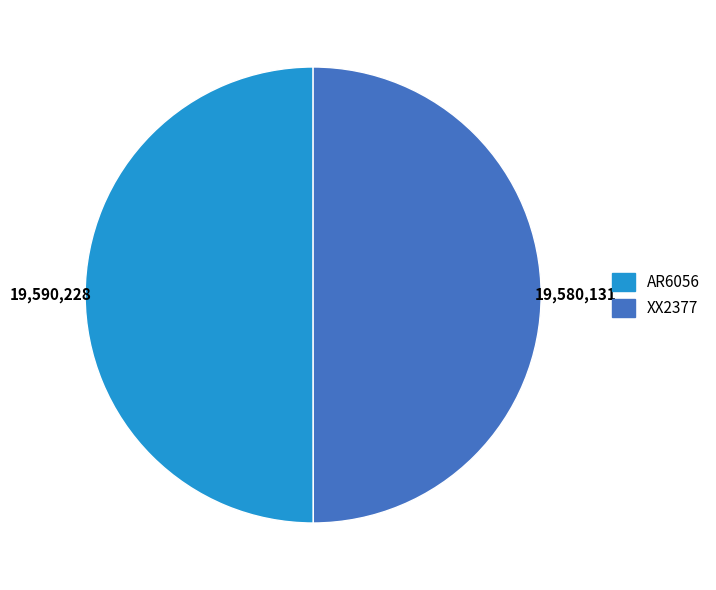

Approximately how many times larger is the value at XX2377 compared to AR6056?

1.0